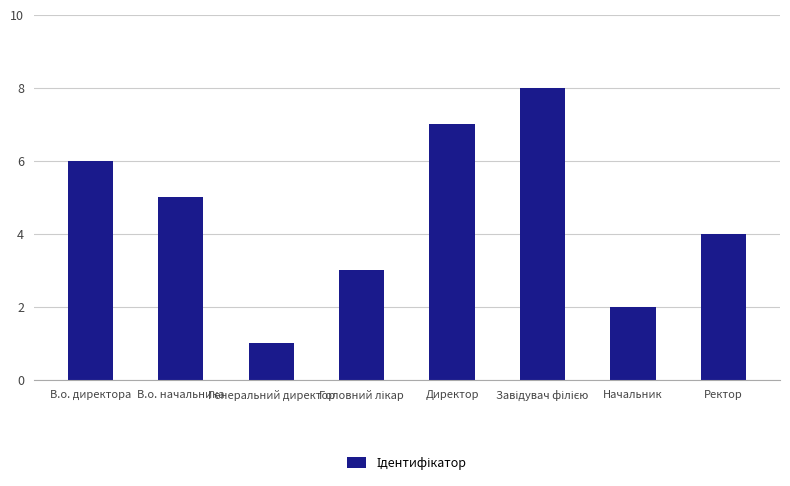

Read the value at Директор.

7